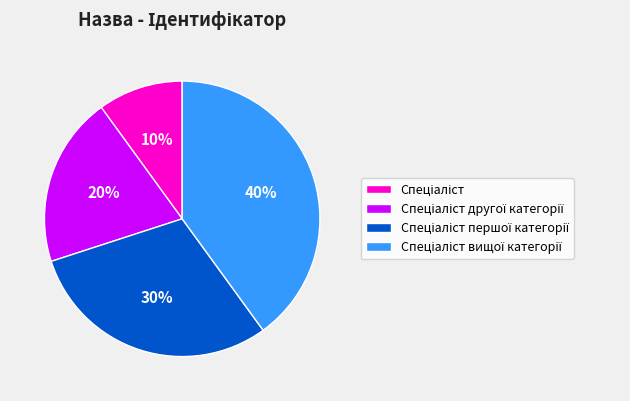

Does any single category account for the majority?

No